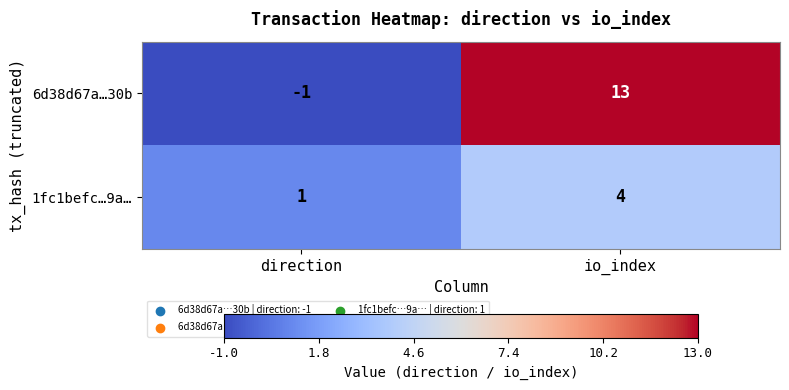

At which label is 6d38d67a…30b closest to 6?

direction